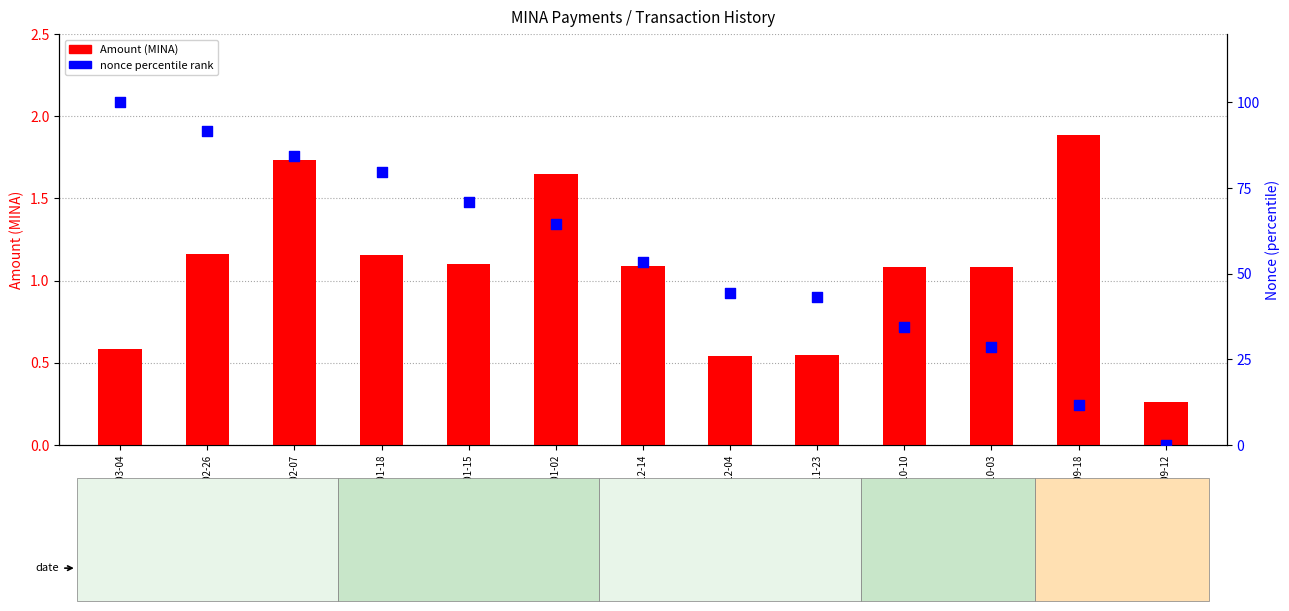

Is the value of nonce percentile rank at 2024-03-04 greater than the value of Amount at 2024-03-04?

Yes